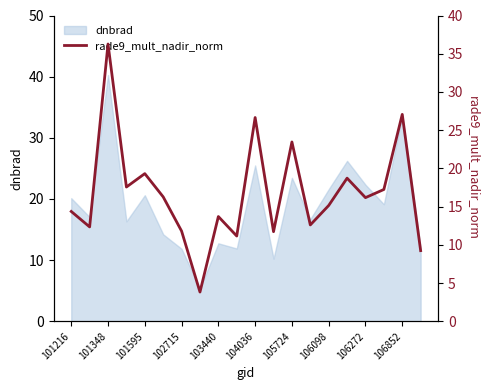

True or false: dnbrad has a value of 20.6 at 101595.

True